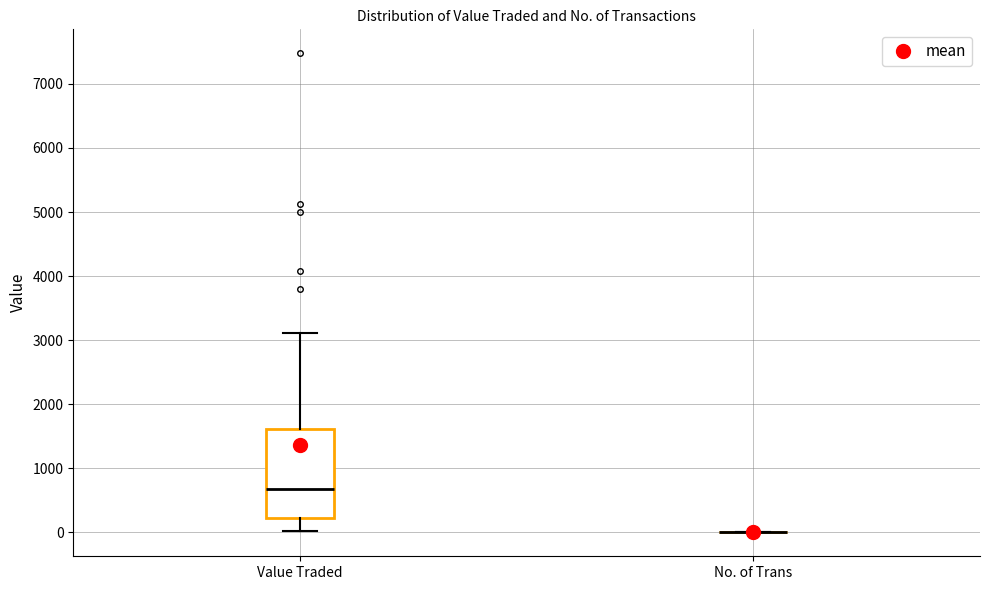

Comparing the boxes themselves (not the whiskers), which one is the tallest?

Value Traded